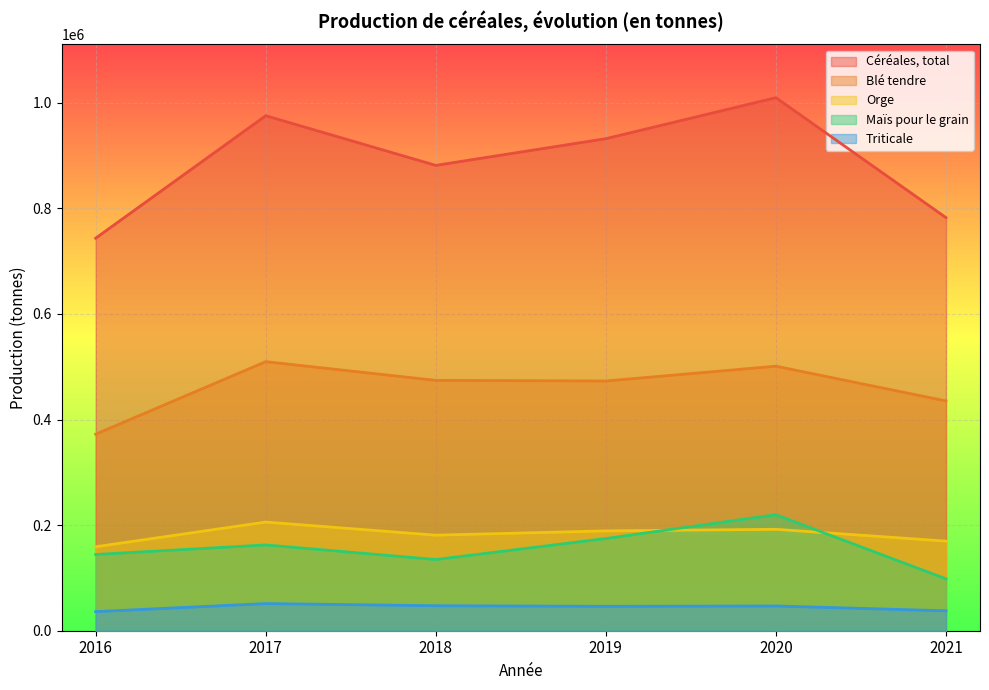

Rank the series by their maximum value, from lowest to highest.

Triticale, Orge, Maïs pour le grain, Blé tendre, Céréales, total